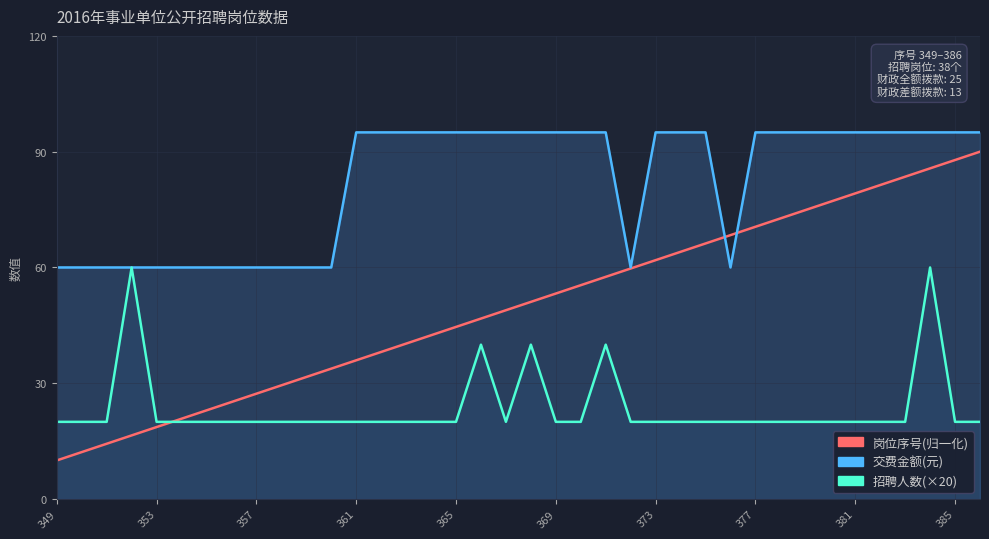

What is the lowest value of the 招聘人数(×20) series?

20.0